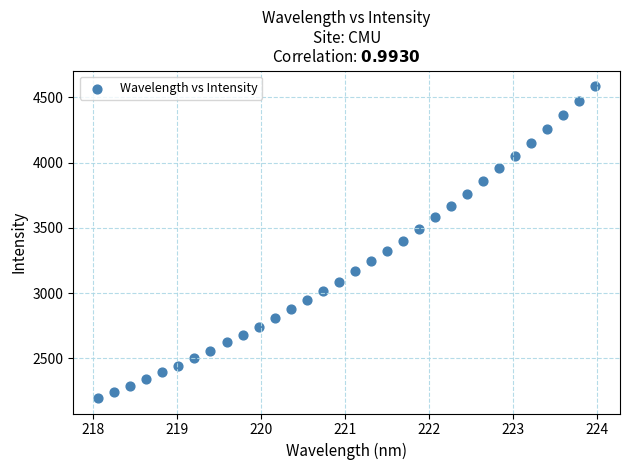

What is the range of X values (max minus min)?

5.9